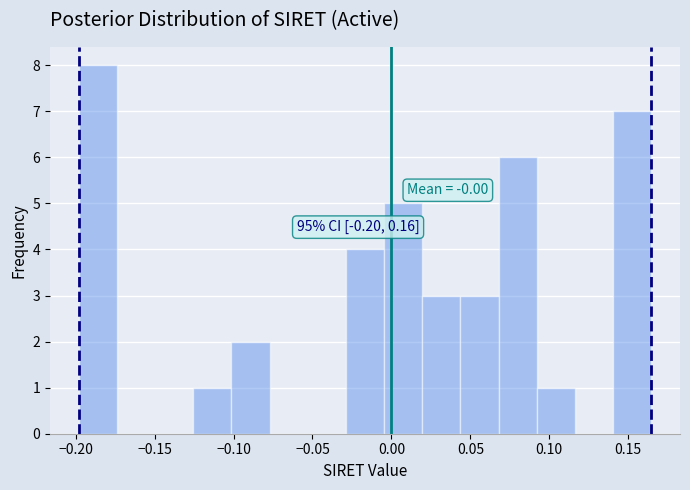

Which range on the x-axis has the tallest bar?

-0.200 to -0.175